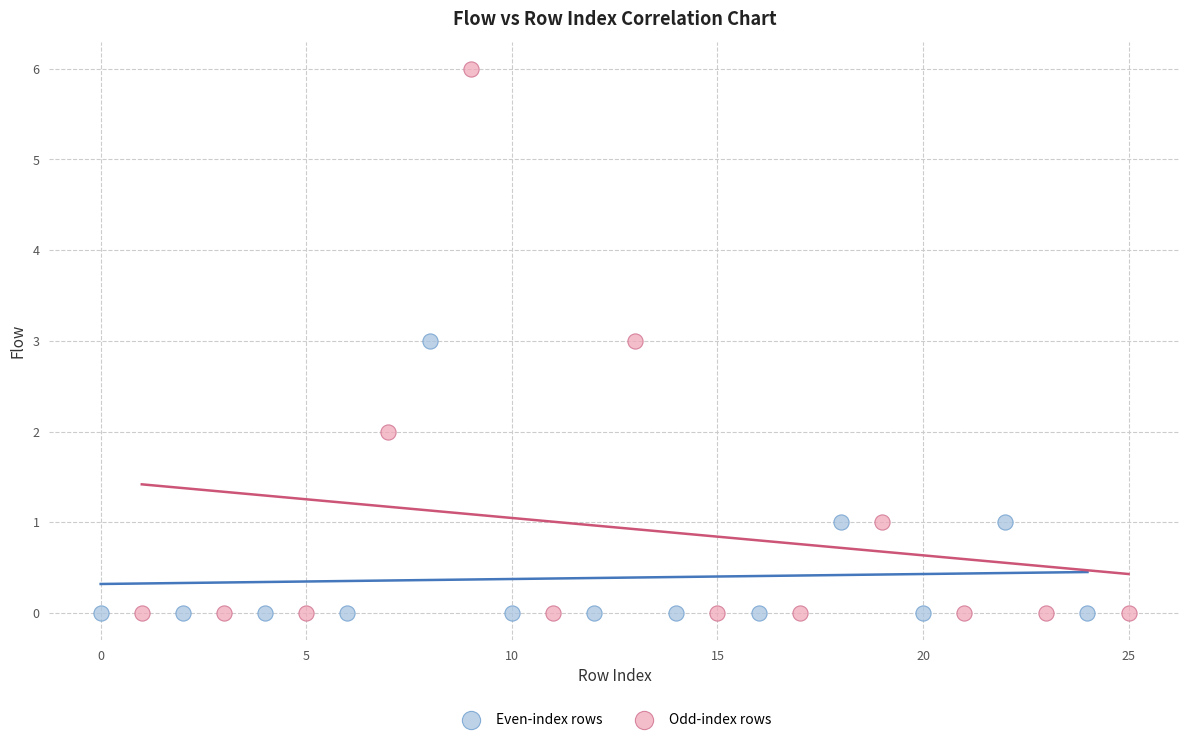

Which series reaches the maximum Y coordinate?

Odd-index rows